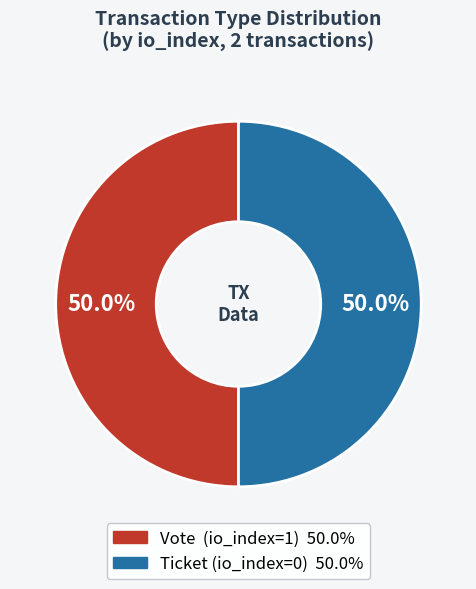

What is the ratio of the value at Ticket (io_index=0) to the value at Vote (io_index=1)?

1.0